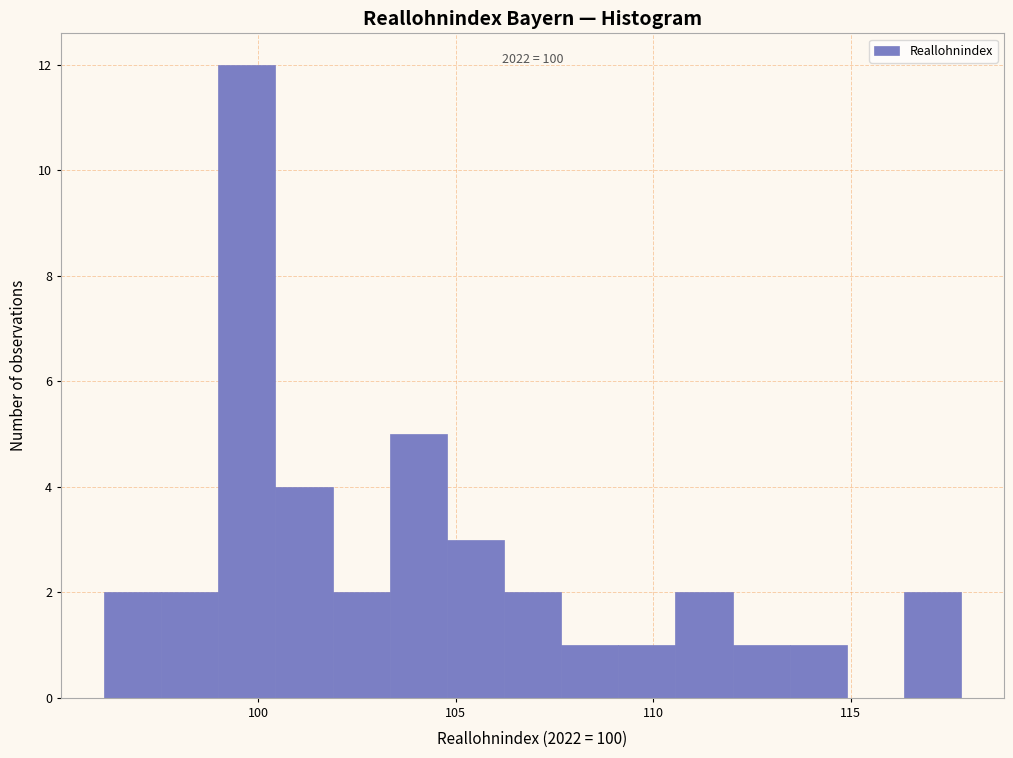

Read against the x-axis, roughly where is the centre of the tallest bar?

99.5